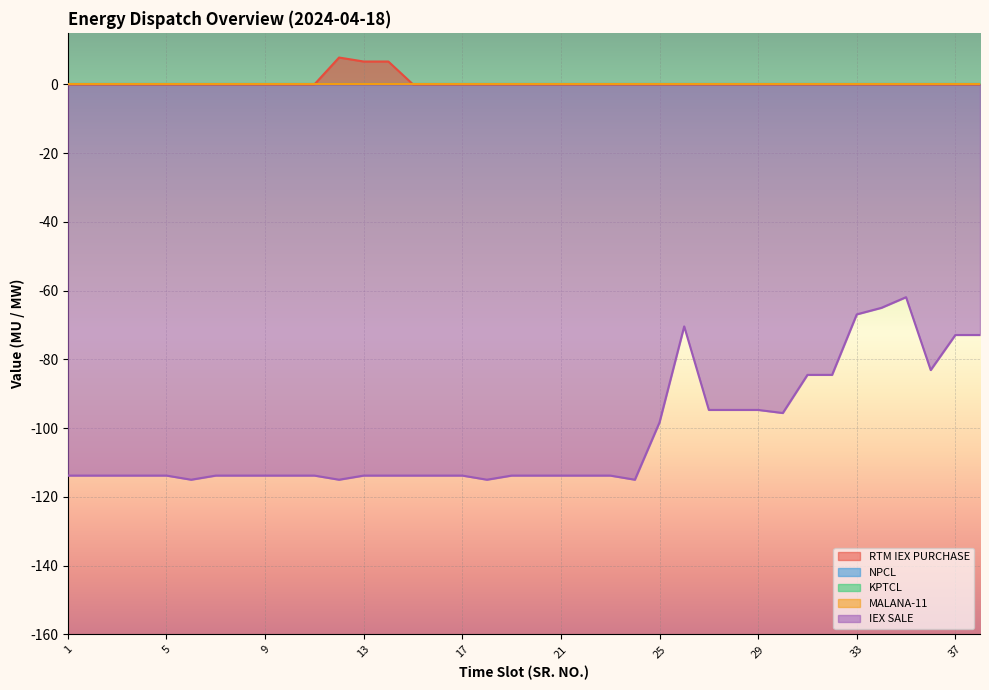

Between 2 and 18, which series saw the biggest shift?

IEX SALE